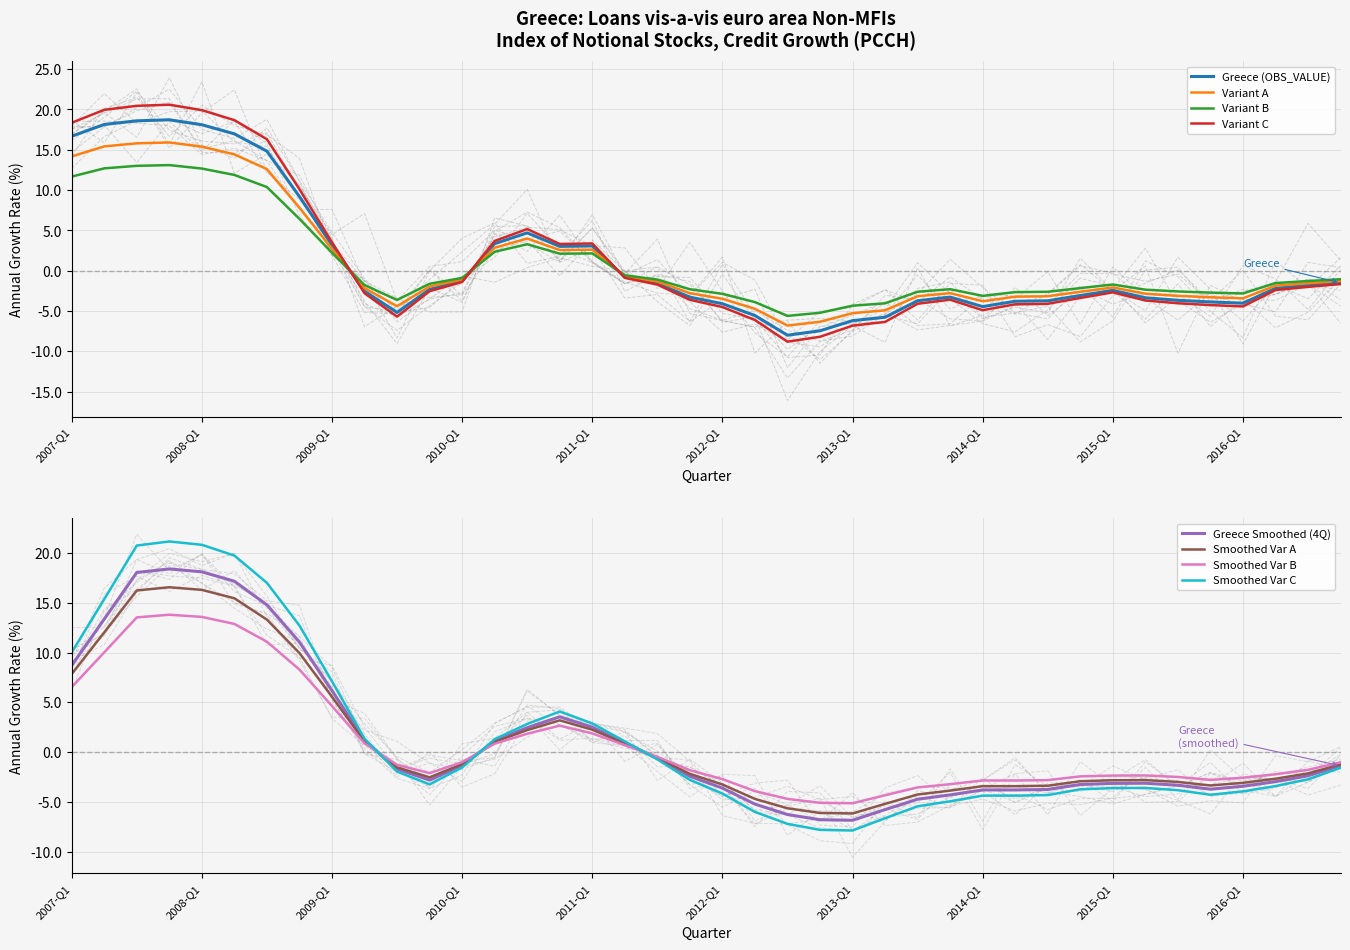

What is the ratio of the value at 2008-Q4 to the value at 2008-Q3?

0.6